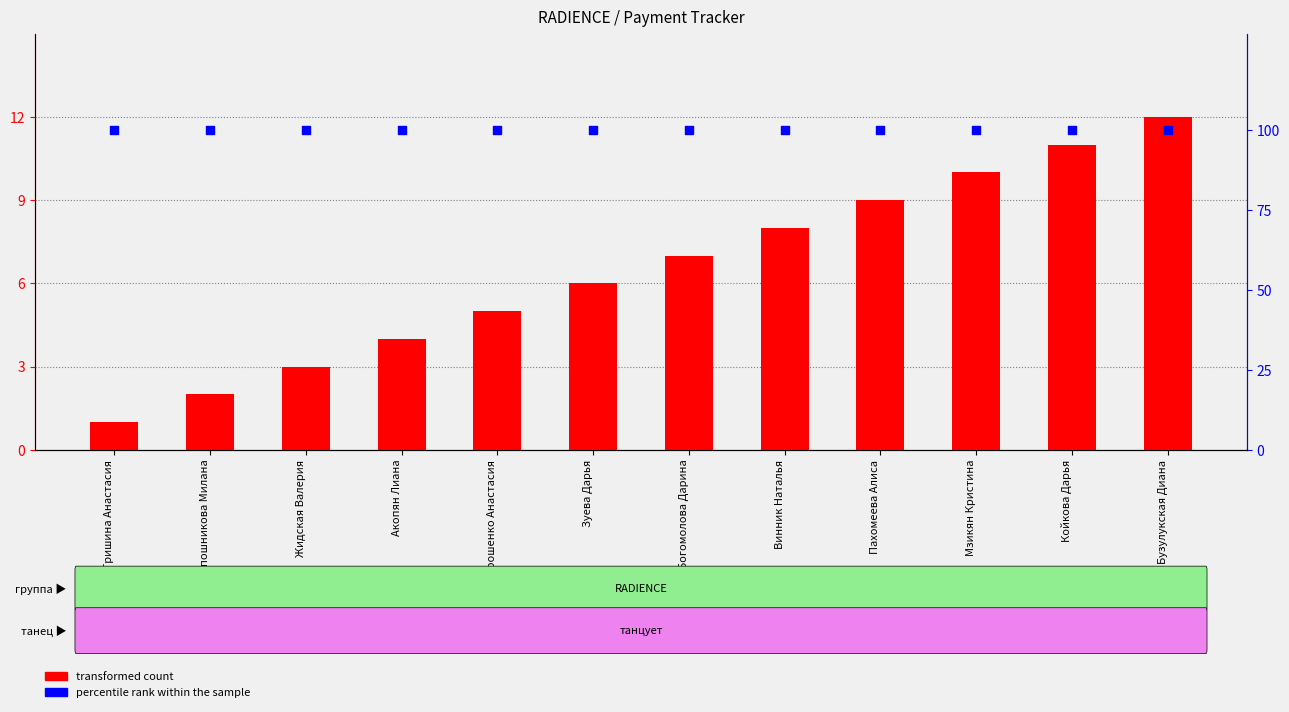

Which series reaches the minimum Y coordinate?

transformed count